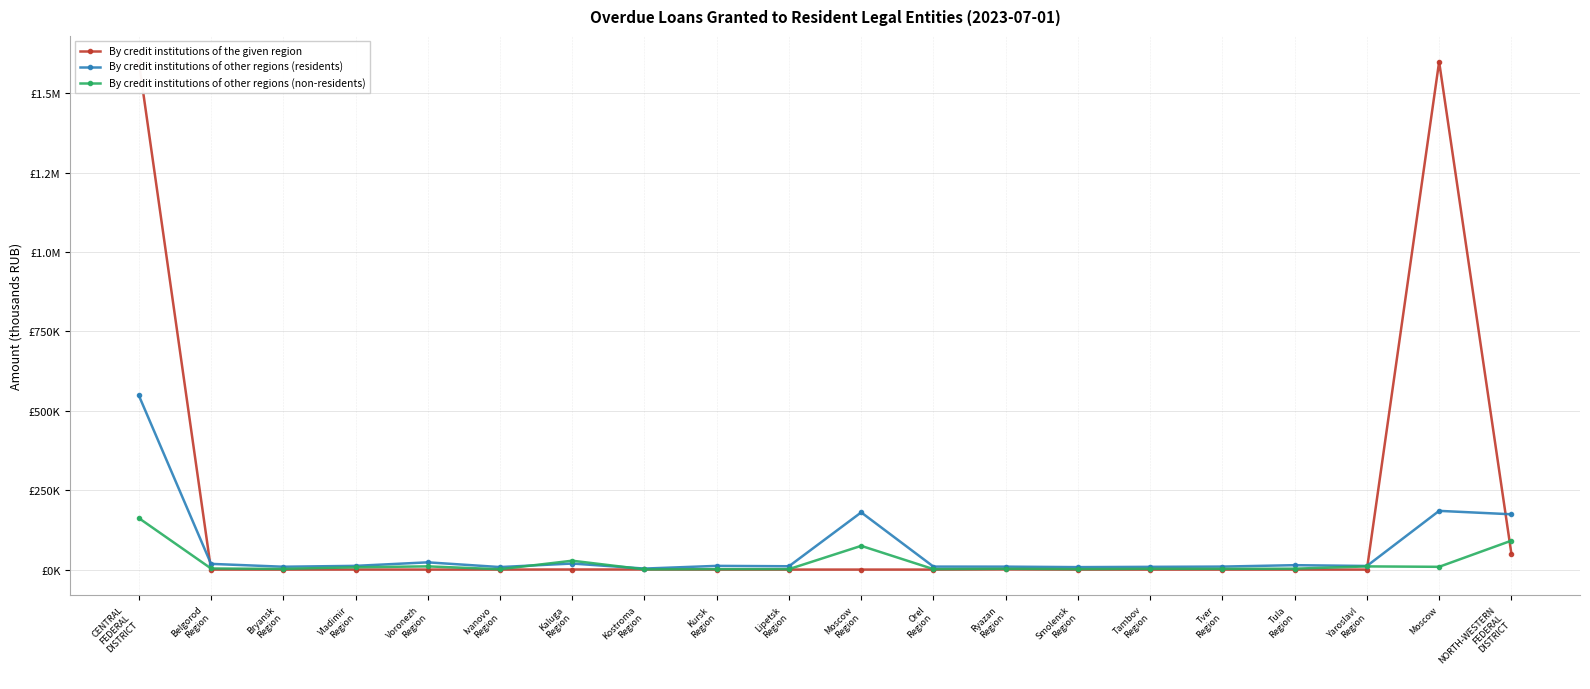

What position from the left is Smolensk
Region?

14